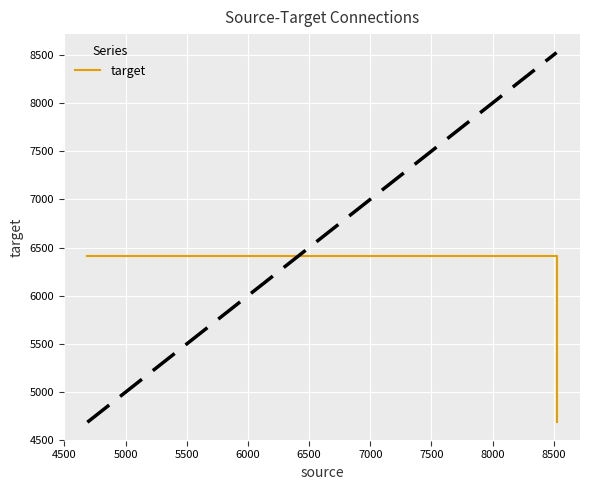

What is the greatest value displayed?

6410